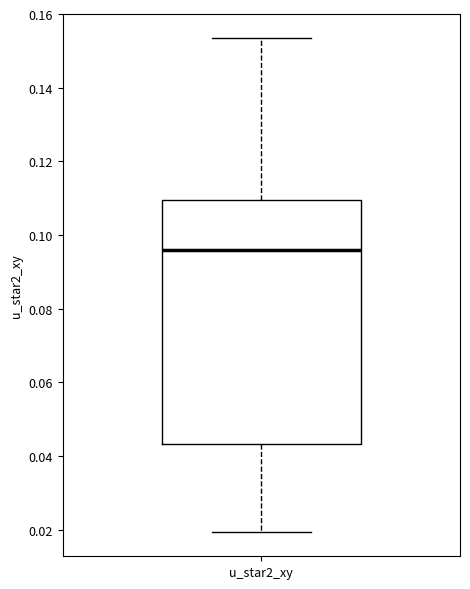

Where does the median line of the box for u_star2_xy sit on the y-axis? The values are not printed on the chart, so give them approximately, as read against the axis.

0.096